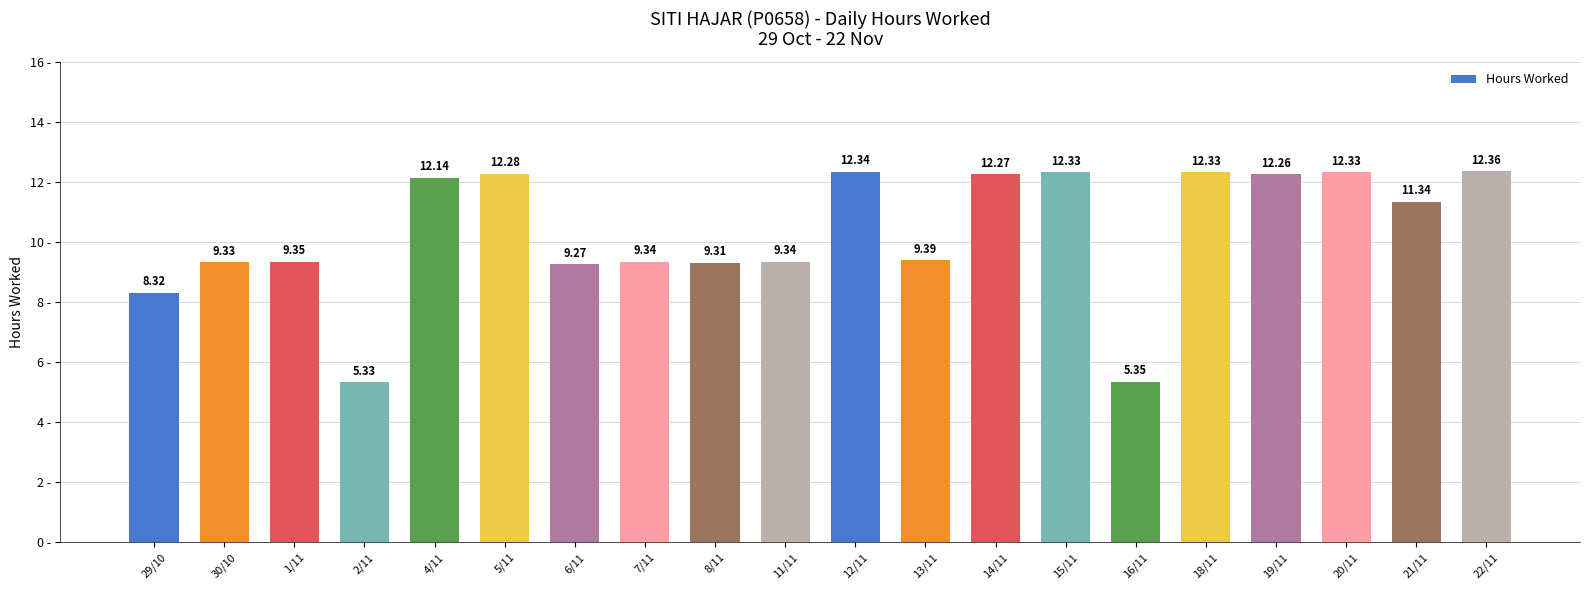

What is the change in value from 14/11 to 15/11?

+0.1